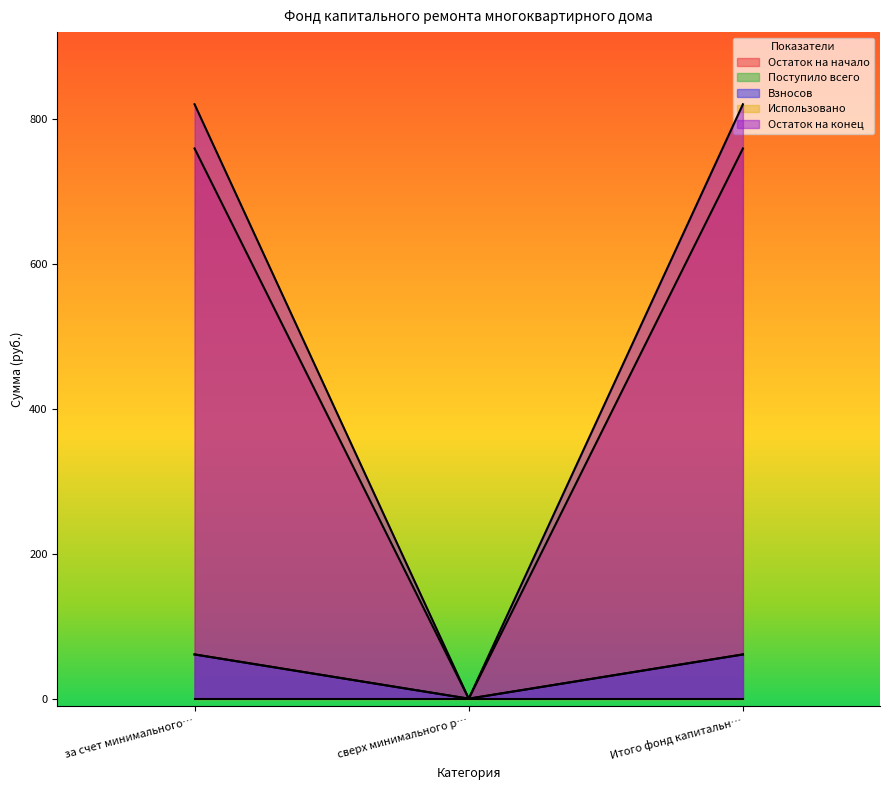

Which series has the largest range (max minus min)?

Остаток на конец